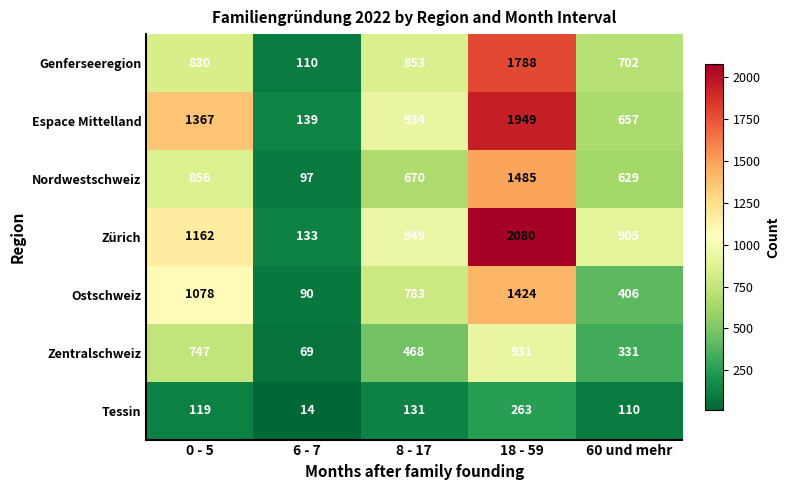

Which series has the widest spread of values?

Zürich